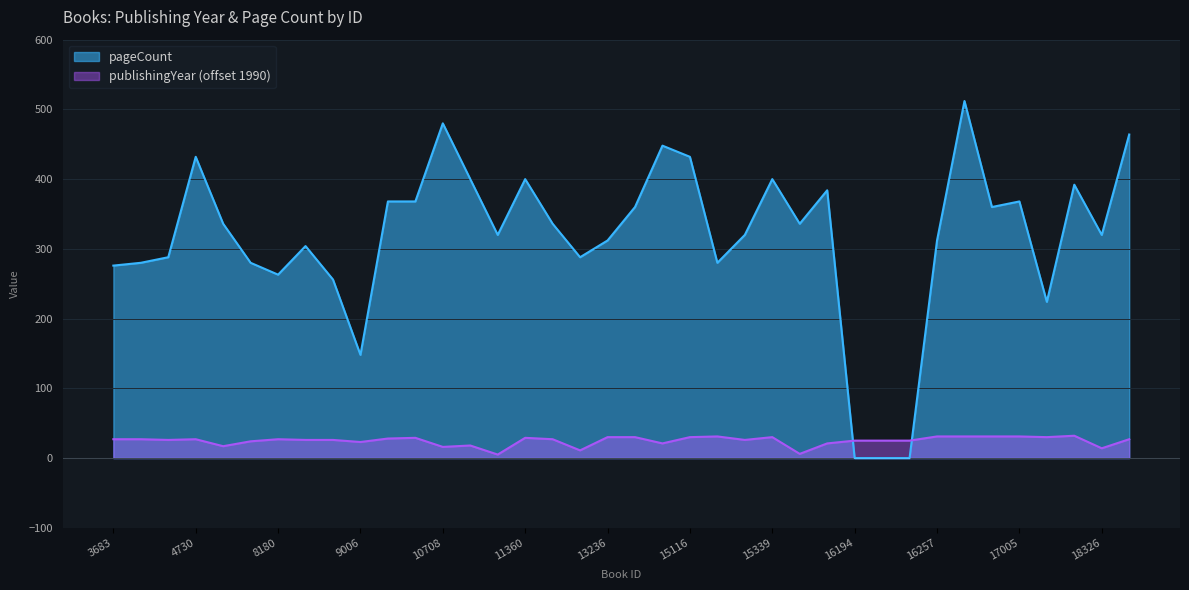

What is the minimum value for publishingYear?

5